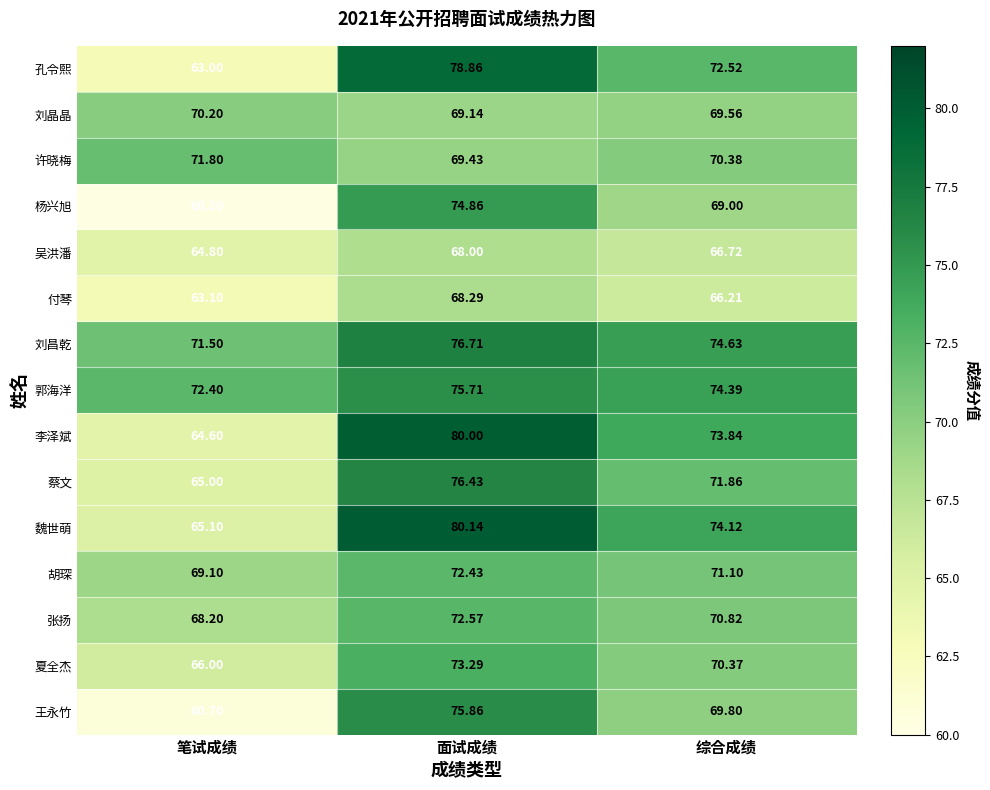

Which label corresponds to the smallest value in the chart?

笔试成绩